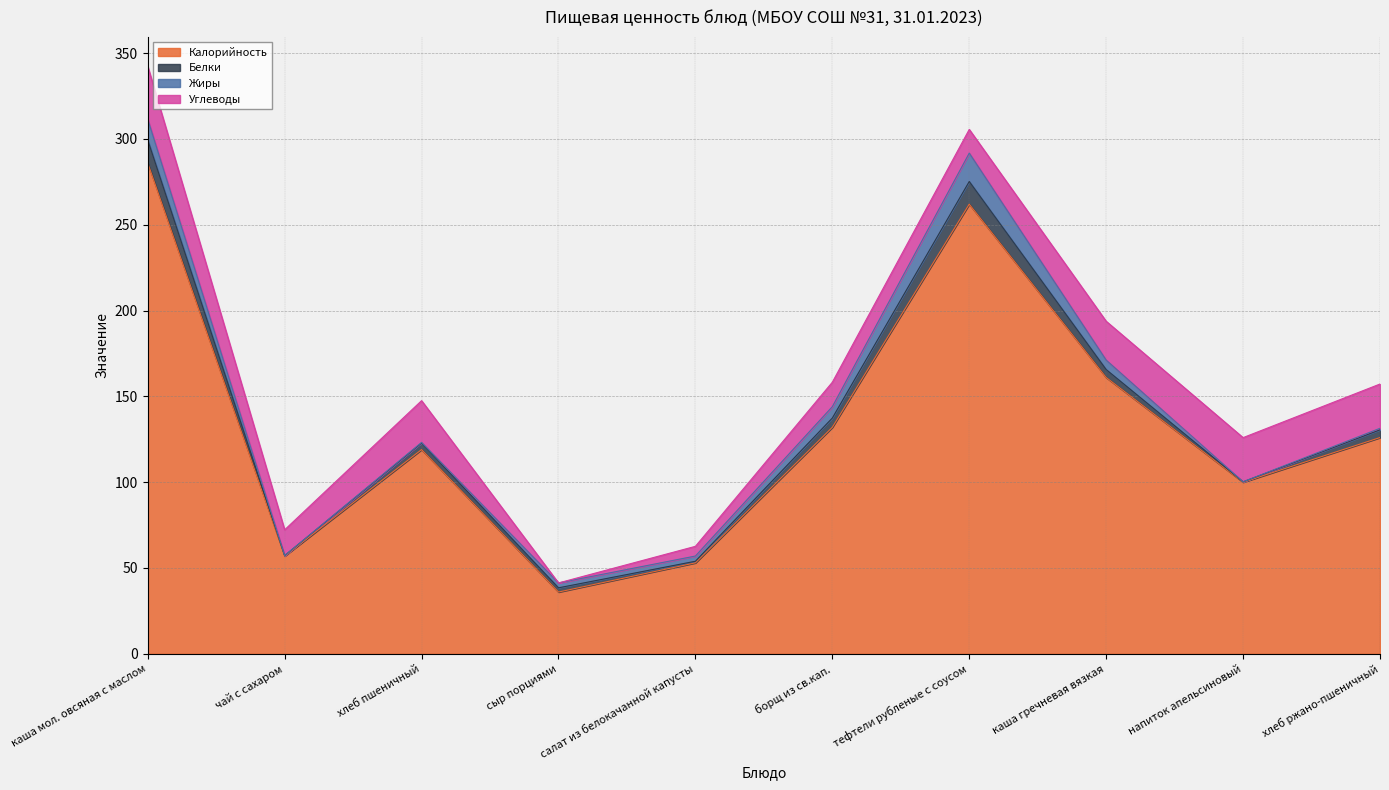

The Белки series shows 13.4 at каша мол. овсяная с маслом. True or false?

True